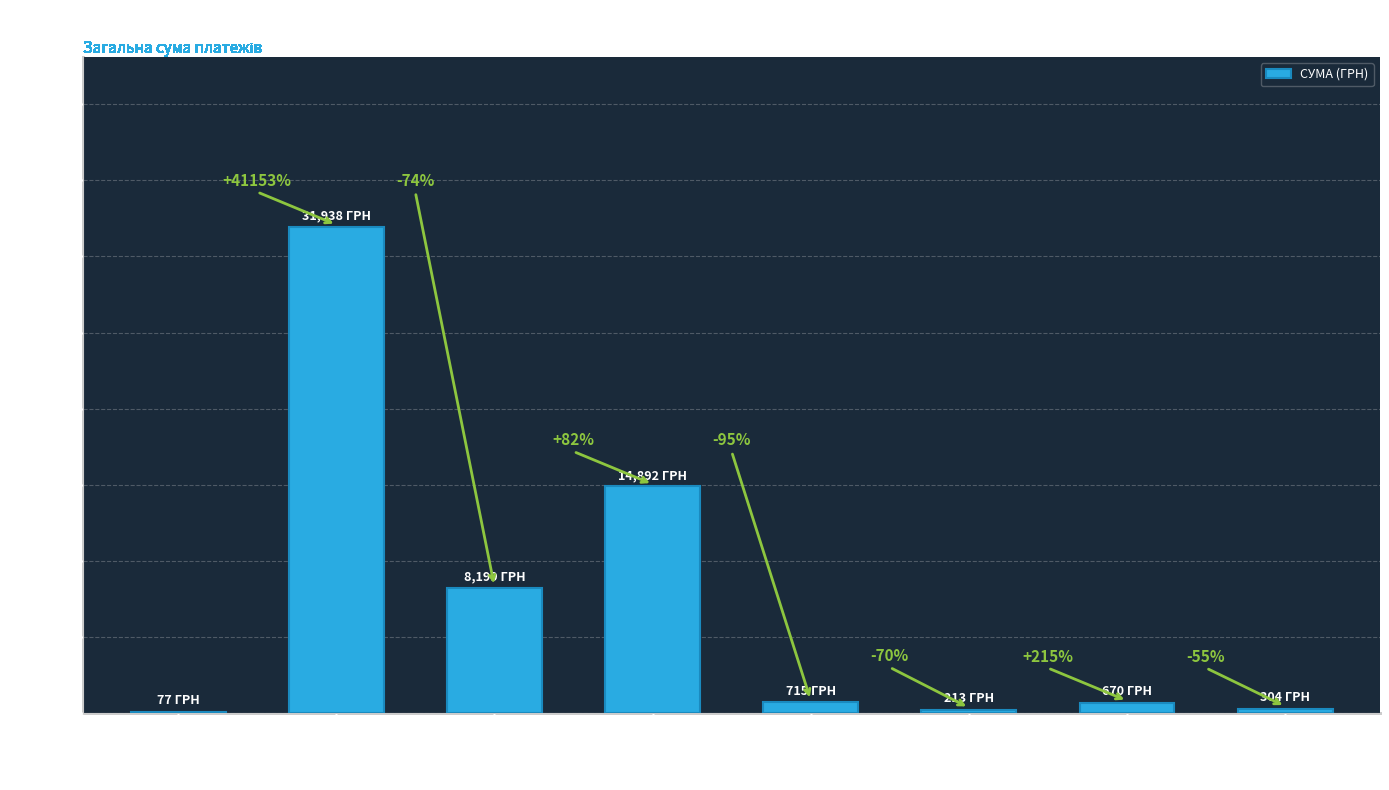

Rank the categories by value from lowest to highest.

ПАТ
«Дніпрогаз», ТДВ
«Дніпрокомунтранс», ТОВ КТП
«Торгсервіс», ТОВ
«Газгольдер Плюс», ФОП
«Кондратьєв», ФОП
«Гентеш Й.Я.», ТОВ
«Гарант-2010», ТОВ
«Оптітрейд»